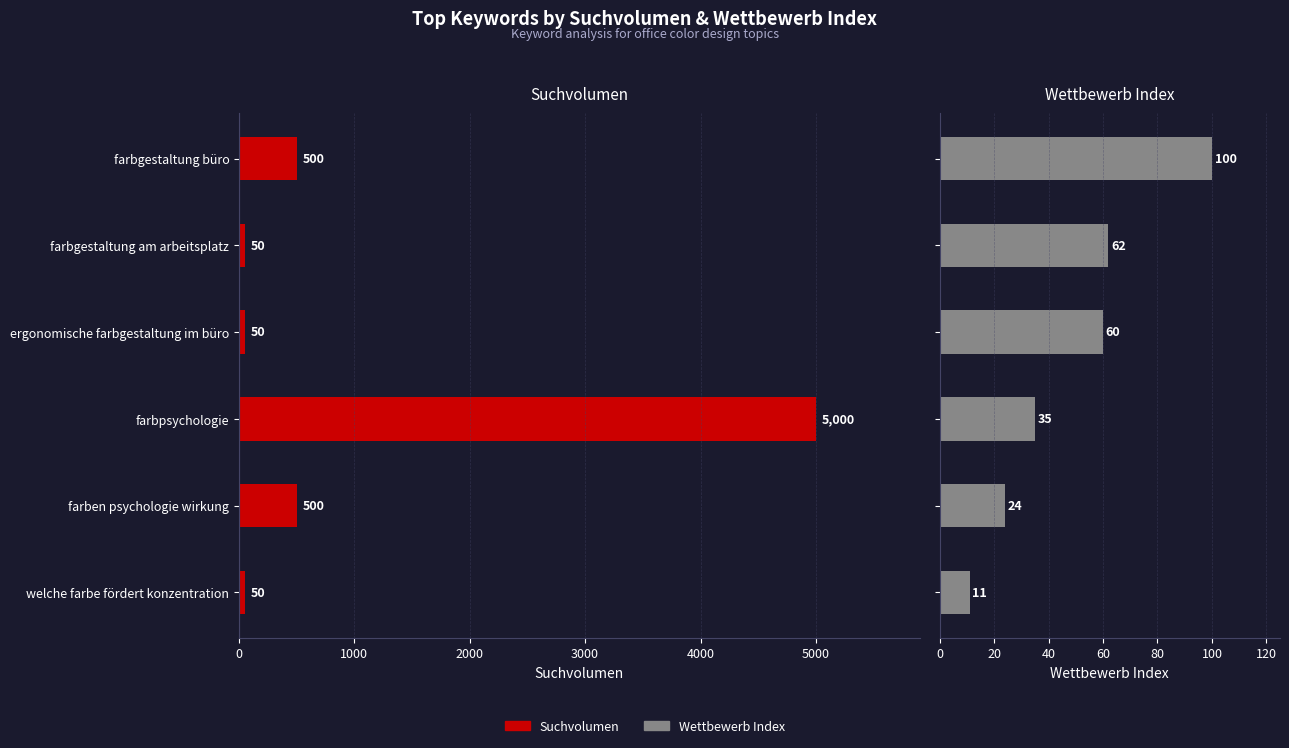

What is the sum of all Suchvolumen values?

6150